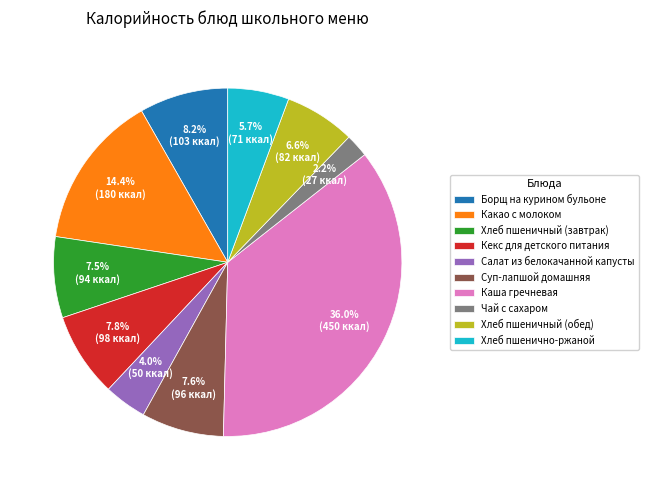

Approximately how many times larger is the value at Салат из белокачанной капусты compared to Кекс для детского питания?

0.5